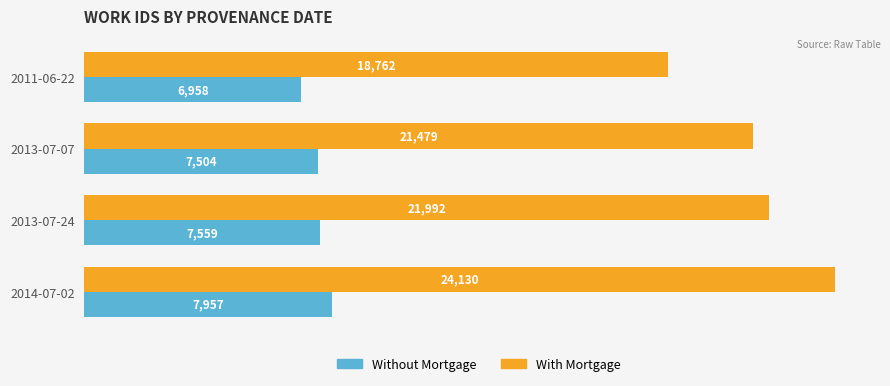

What is the spread (max minus min) of values at 2014-07-02?

16173